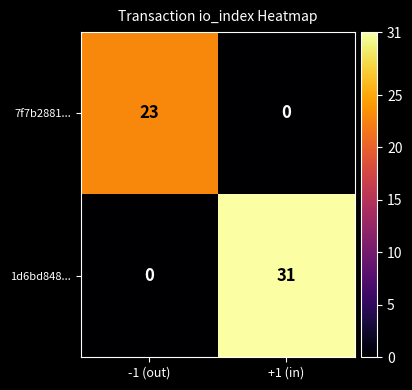

What is the maximum value shown in the chart?

31